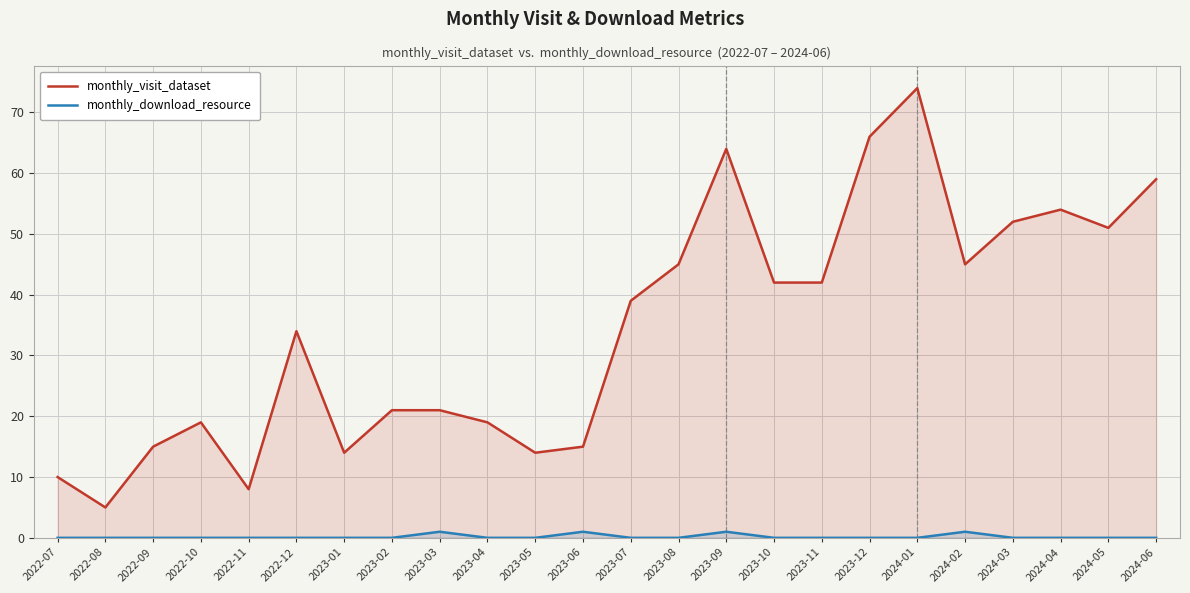

What position from the right is 2023-10?

9